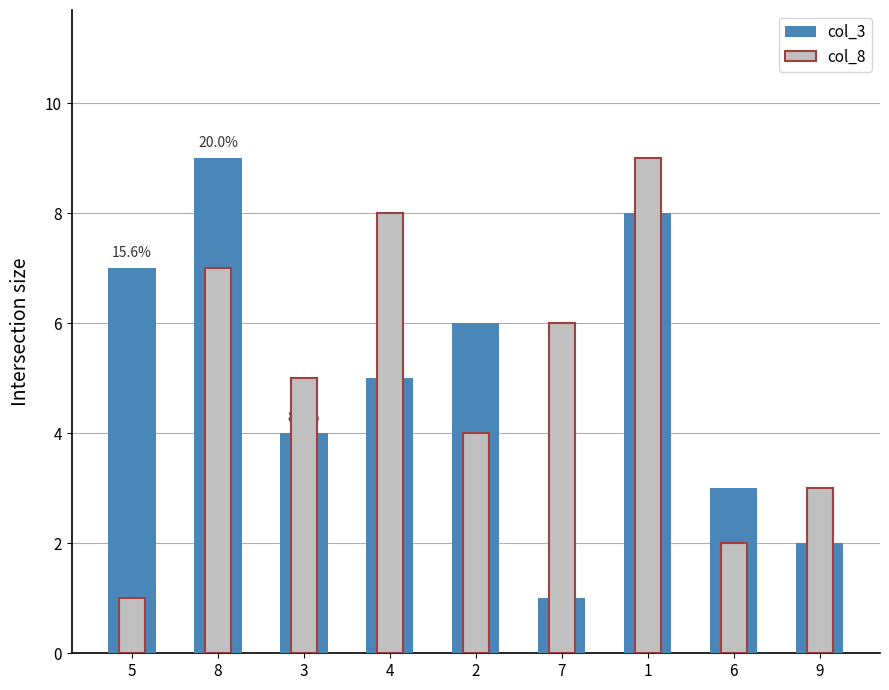

What is the sum of all col_8 values?

45